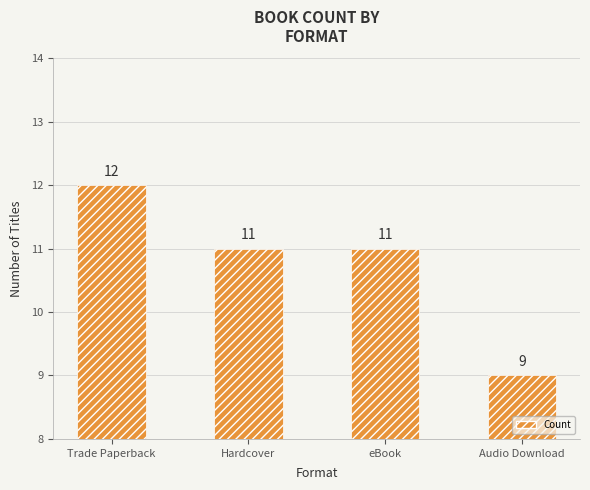

Are the bars grouped side by side (vs. stacked)?

No